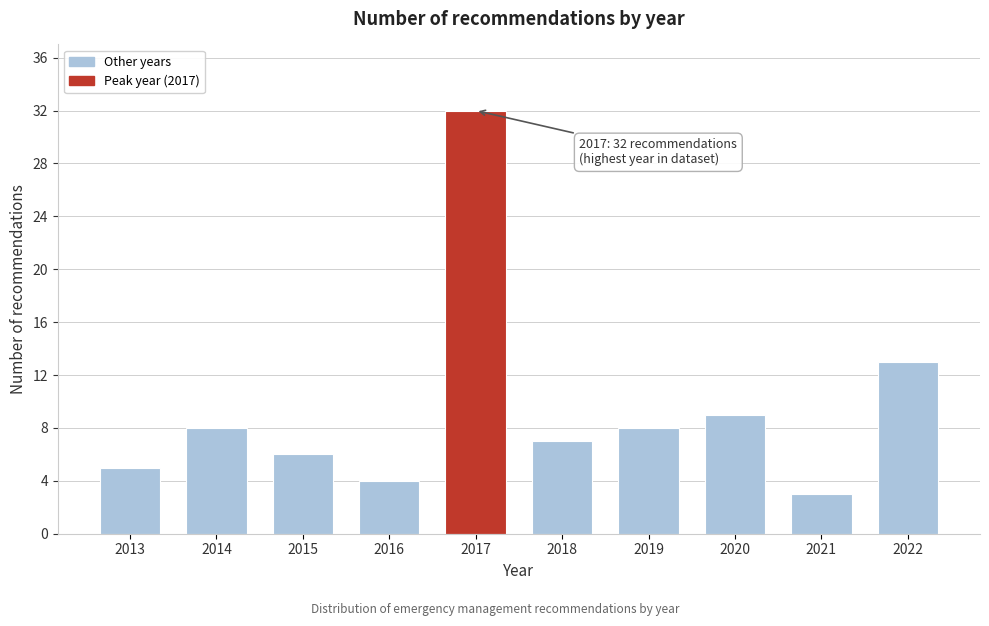

Reading left to right, extract all data points from this chart.

2013=5	2014=8	2015=6	2016=4	2017=32	2018=7	2019=8	2020=9	2021=3	2022=13